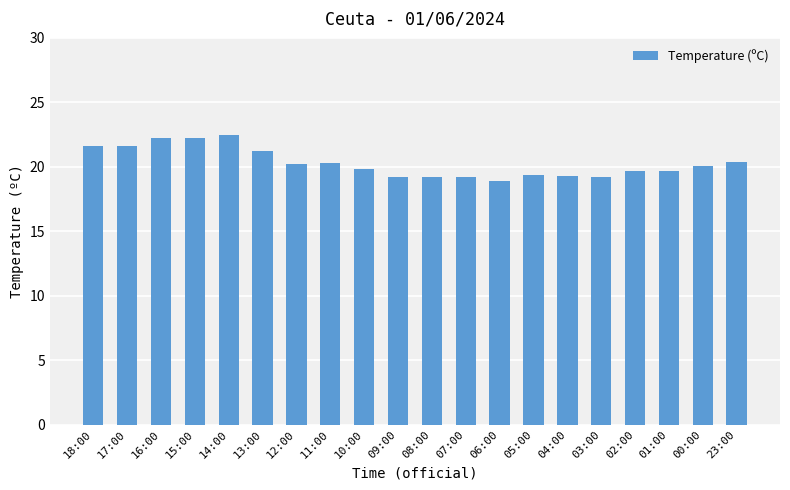

Read the value at 23:00.

20.4